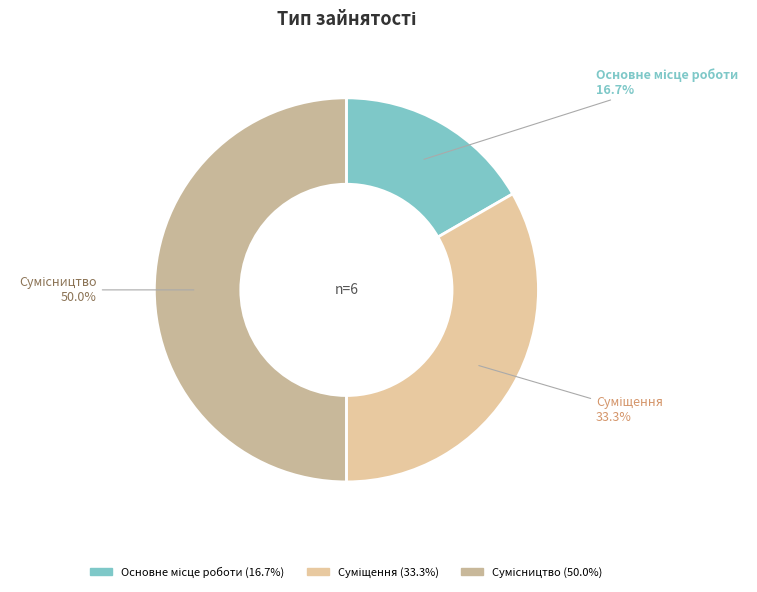

What portion of the pie excludes Суміщення?

66.7%